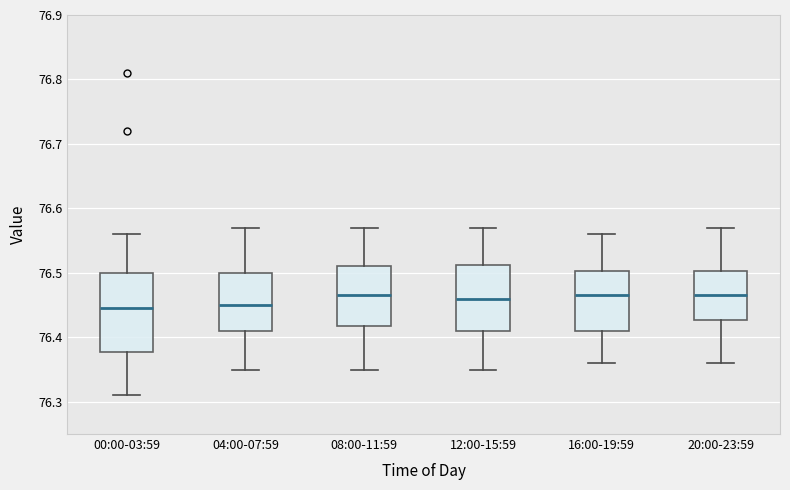

Where does the lower whisker of the box for 04:00-07:59 end on the y-axis? The values are not printed on the chart, so give them approximately, as read against the axis.

76.35